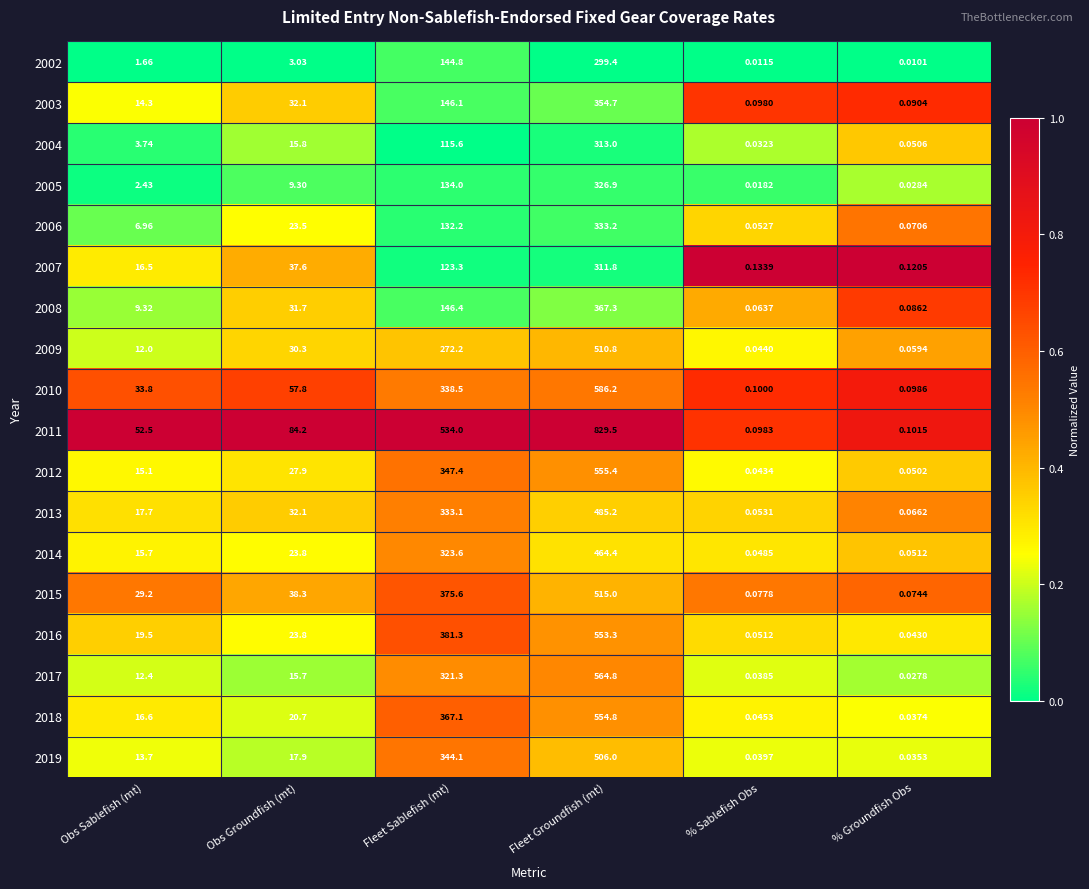

Where is 2004 nearest to the value 156?

Fleet Sablefish (mt)